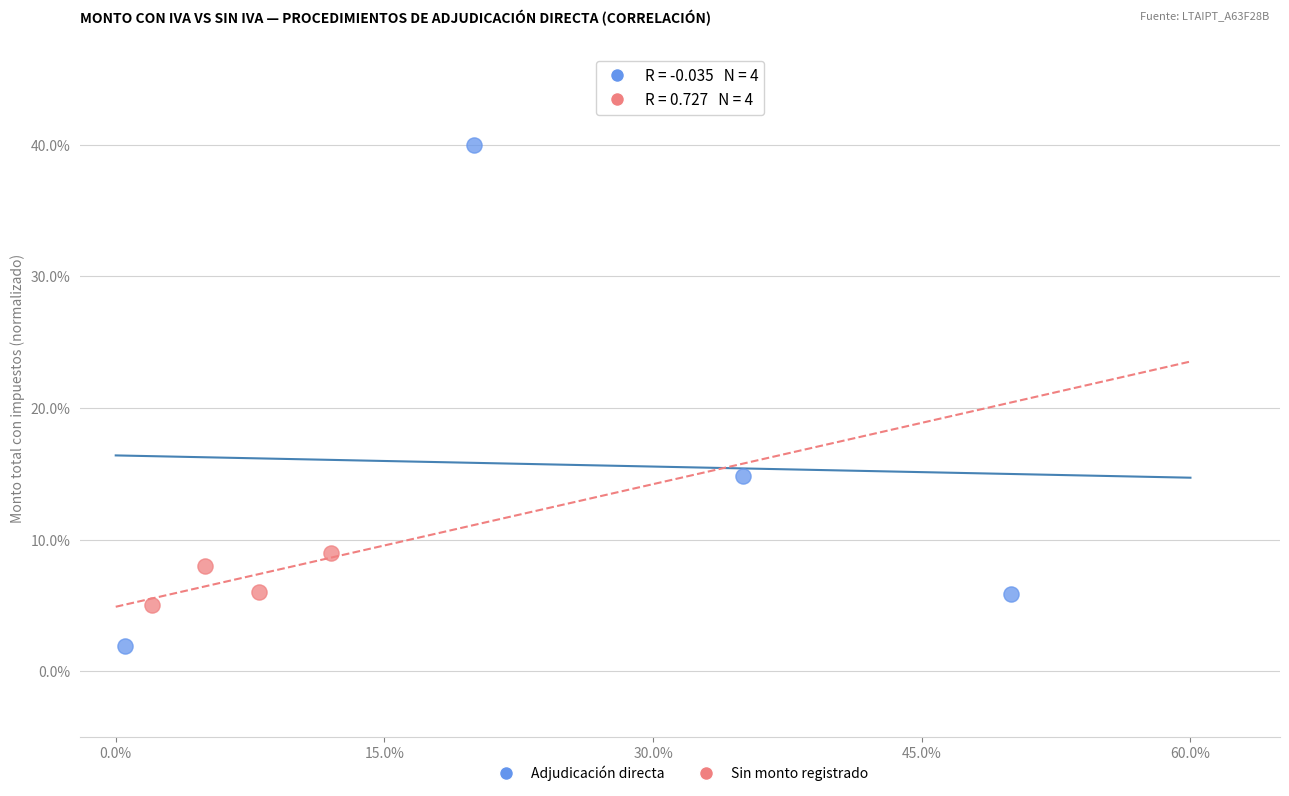

Which series has the largest Y range (max minus min)?

Adjudicación directa